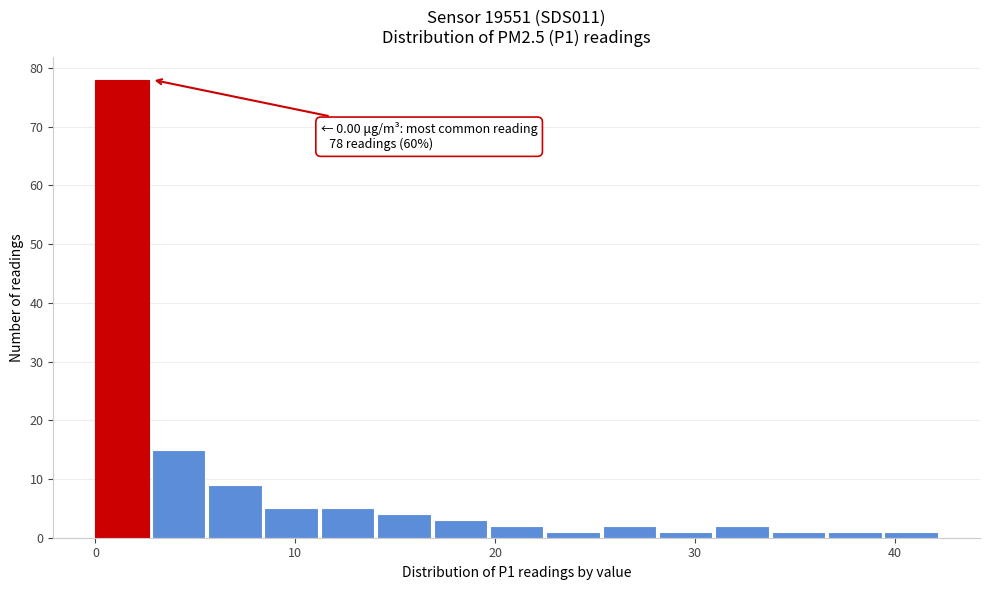

Around what value on the x-axis is the tallest bar? Give the approximate position of its centre, as read against the axis.

1